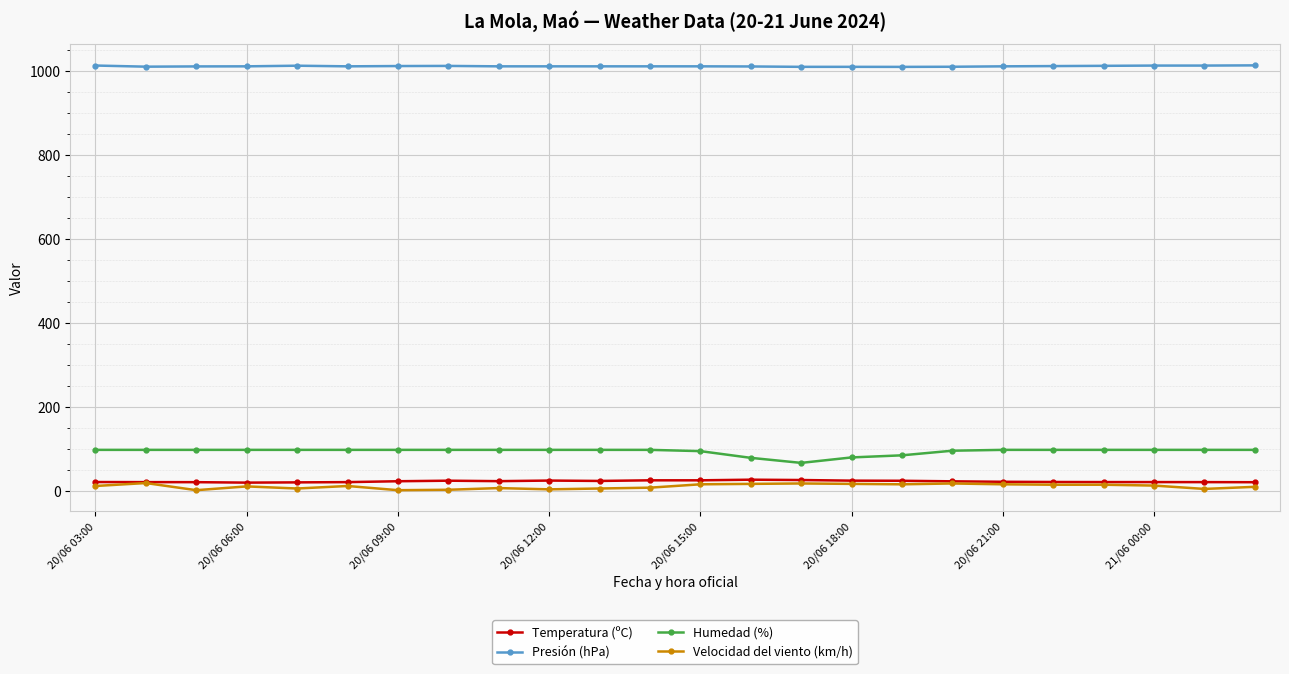

True or false: Temperatura (ºC) and Presión (hPa) intersect in this chart.

False